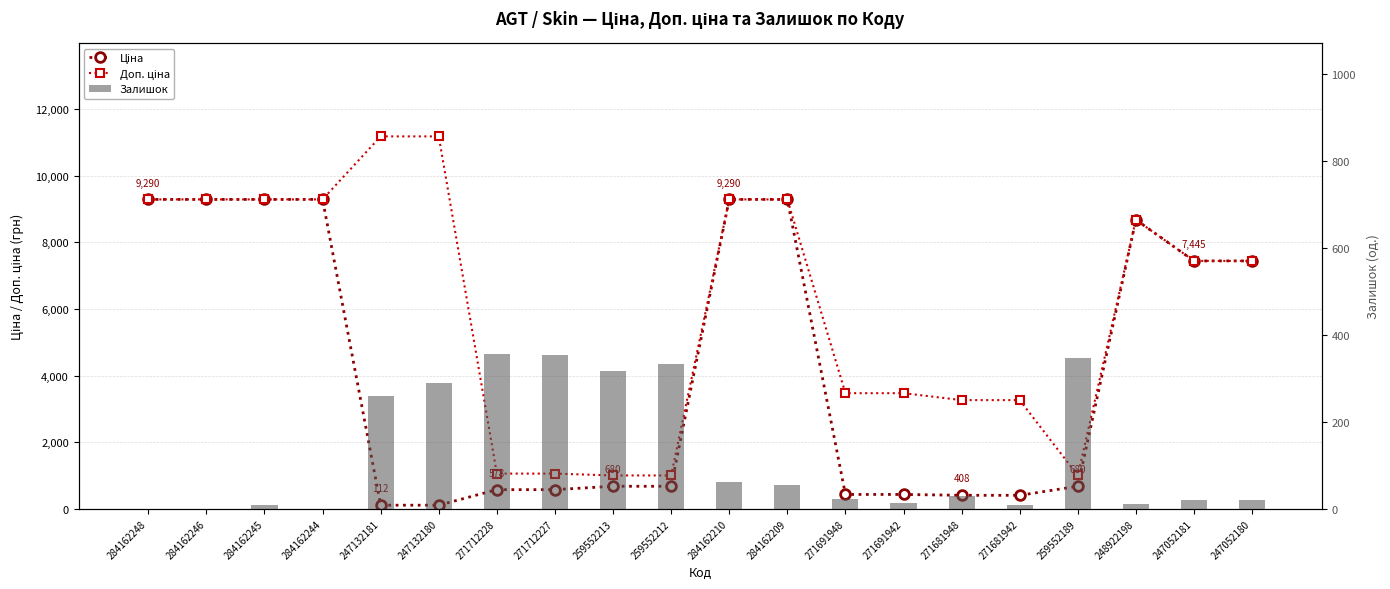

How many data points in Доп. ціна are less than 7444?

9